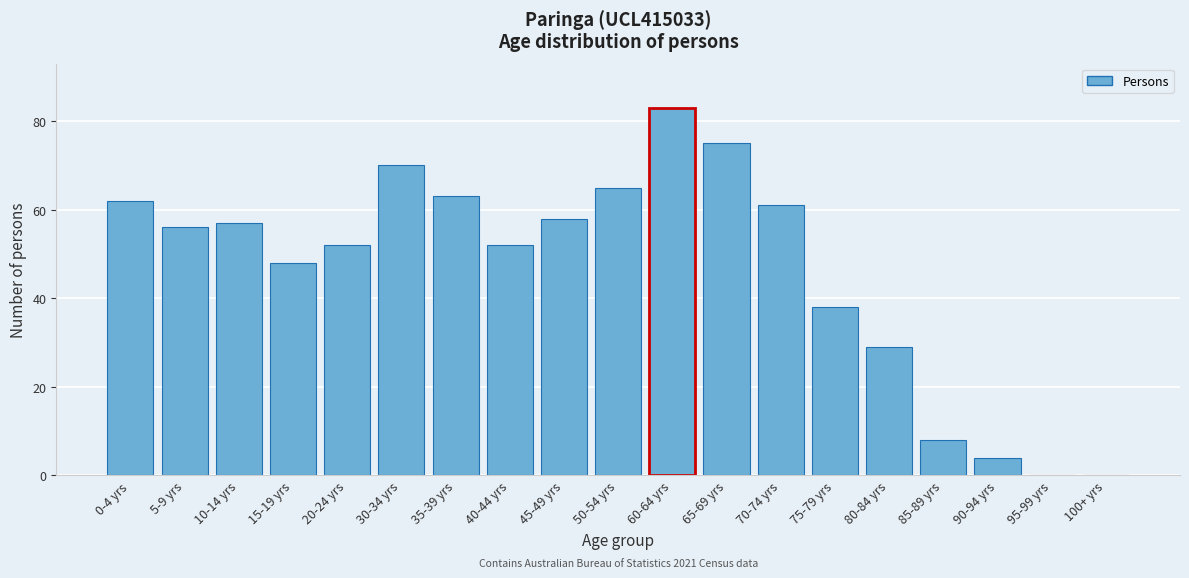

Reading left to right, what are all the values shown in this chart?

0-4 yrs=62	5-9 yrs=56	10-14 yrs=57	15-19 yrs=48	20-24 yrs=52	30-34 yrs=70	35-39 yrs=63	40-44 yrs=52	45-49 yrs=58	50-54 yrs=65	60-64 yrs=83	65-69 yrs=75	70-74 yrs=61	75-79 yrs=38	80-84 yrs=29	85-89 yrs=8	90-94 yrs=4	95-99 yrs=0	100+ yrs=0